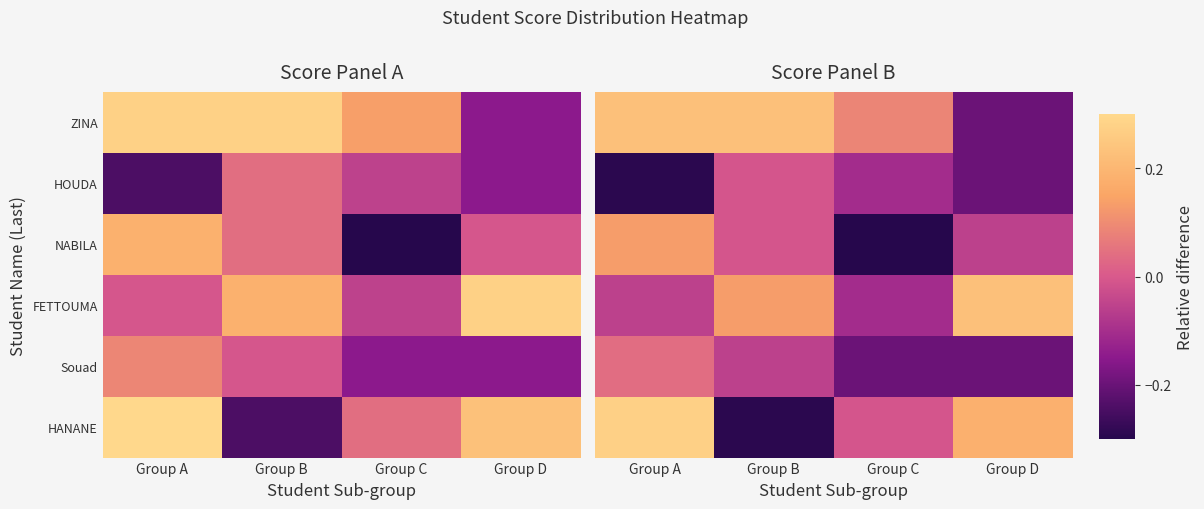

How many values in Souad are above zero?

1